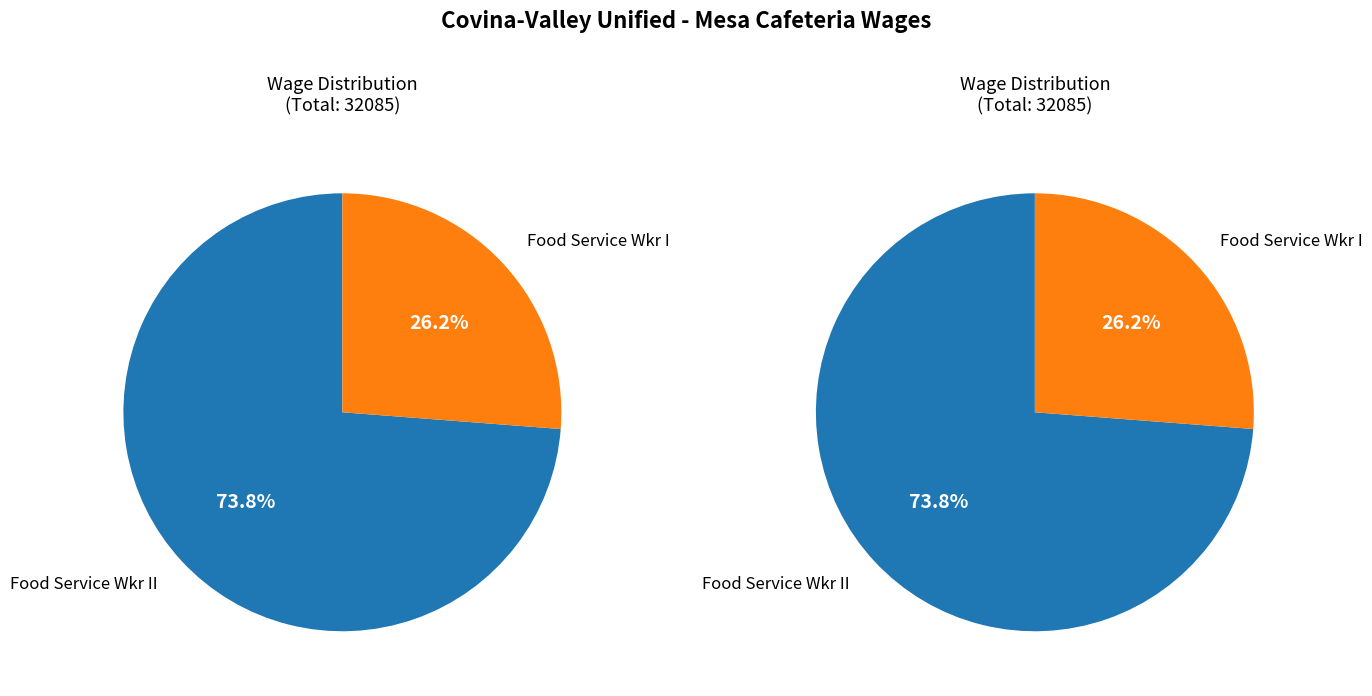

Combined, do Food Service Wkr II and Food Service Wkr I account for over 50%?

Yes